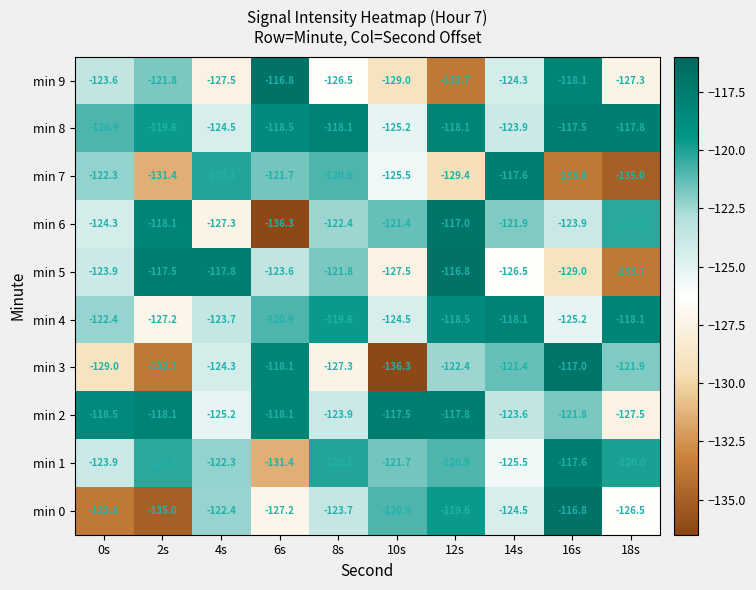

At which label does min 3 first exceed -122?

6s